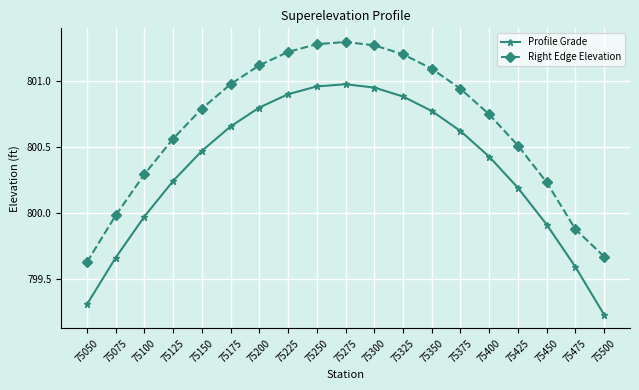

How many interior local peaks does the Right Edge Elevation series have?

1